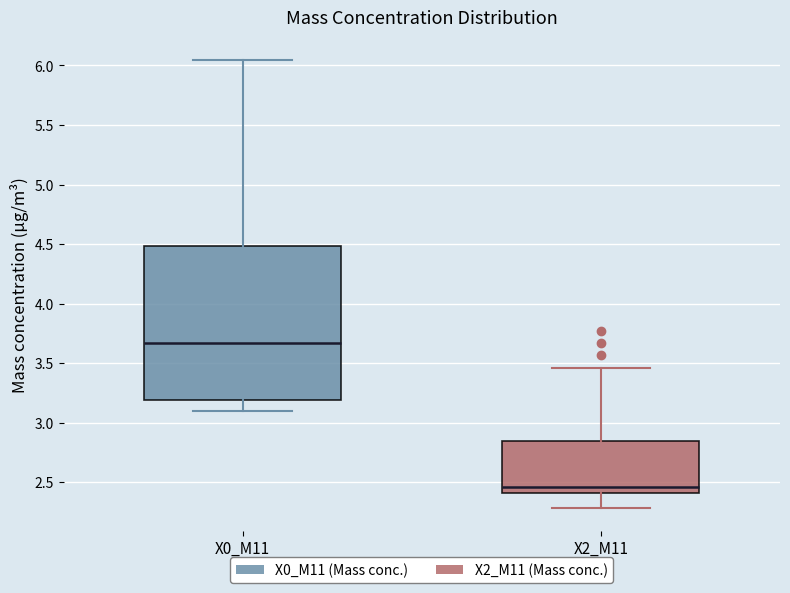

Which box's median line is the lowest?

X2_M11